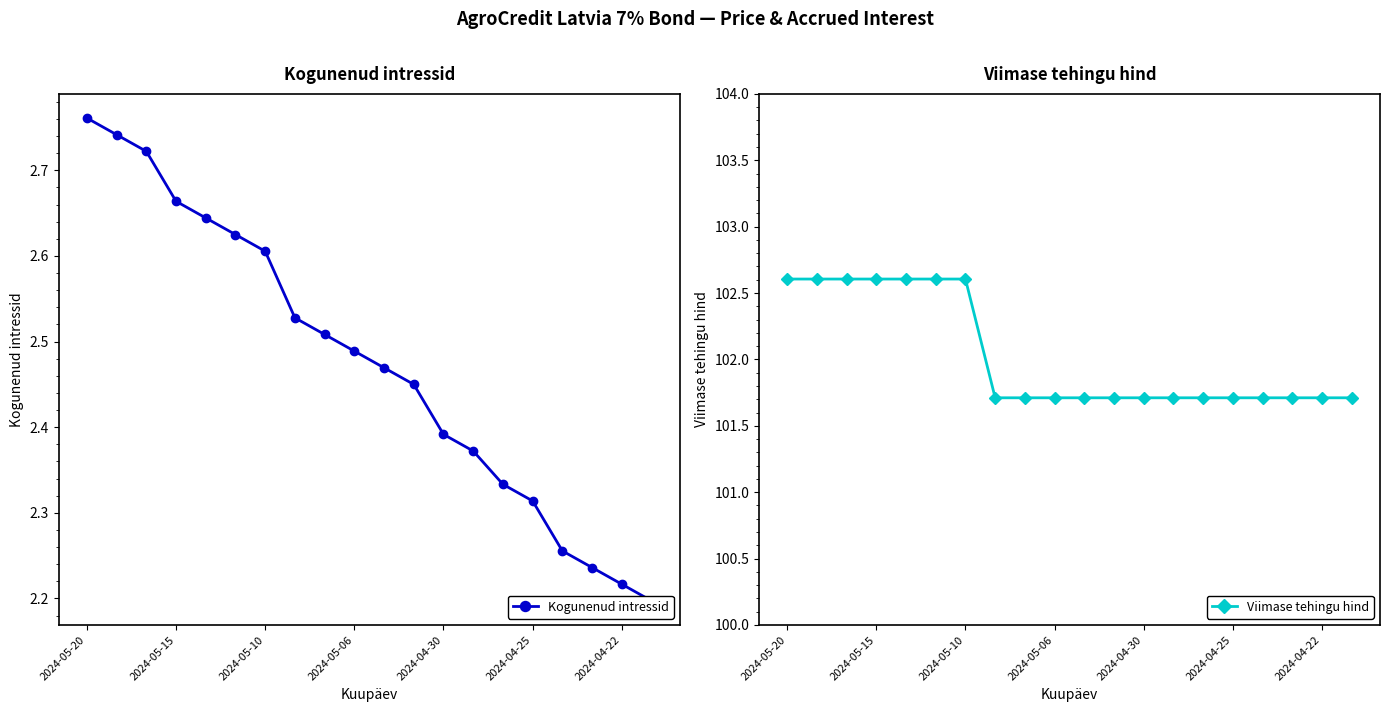

True or false: Viimase tehingu hind has a value of 101.7 at 2024-04-25.

True